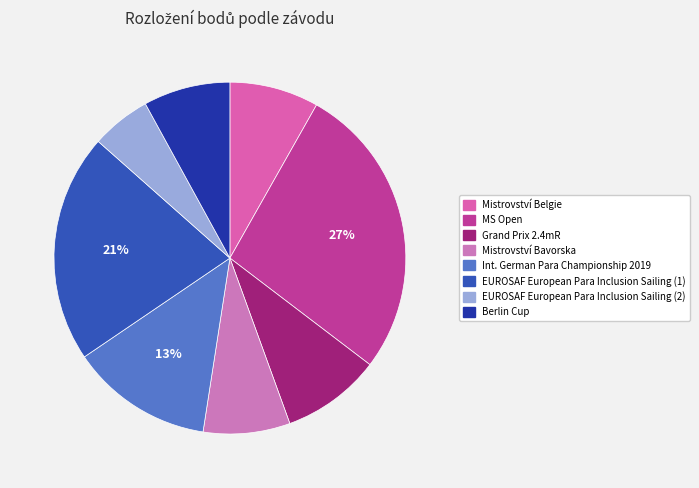

What is the smallest slice in the pie chart?

EUROSAF European Para Inclusion Sailing (2)